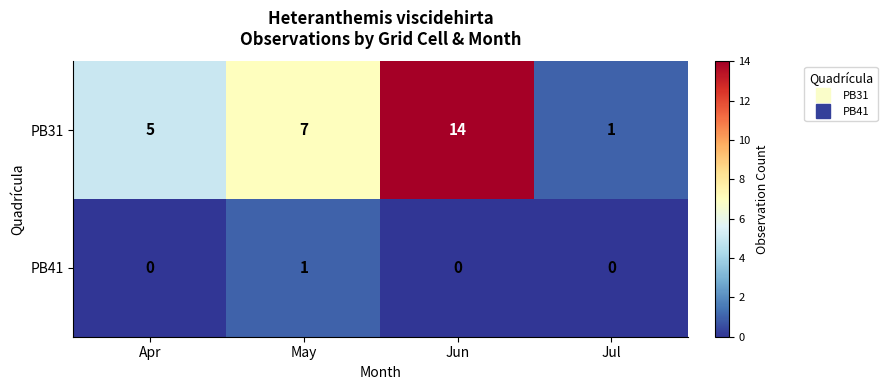

How many values in PB41 are above zero?

1